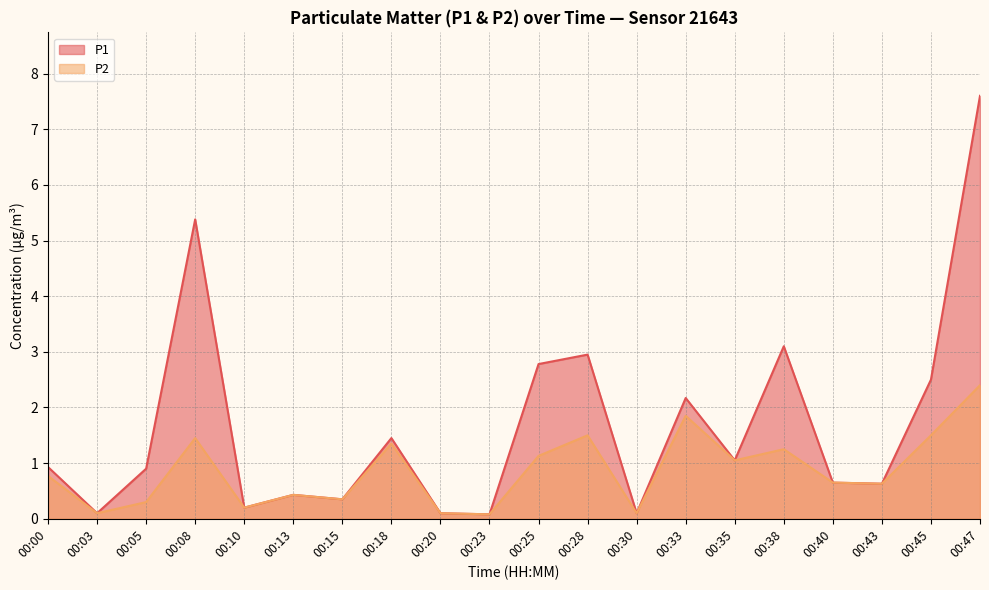

Is the value of P1 at 00:08 greater than the value of P2 at 00:10?

Yes